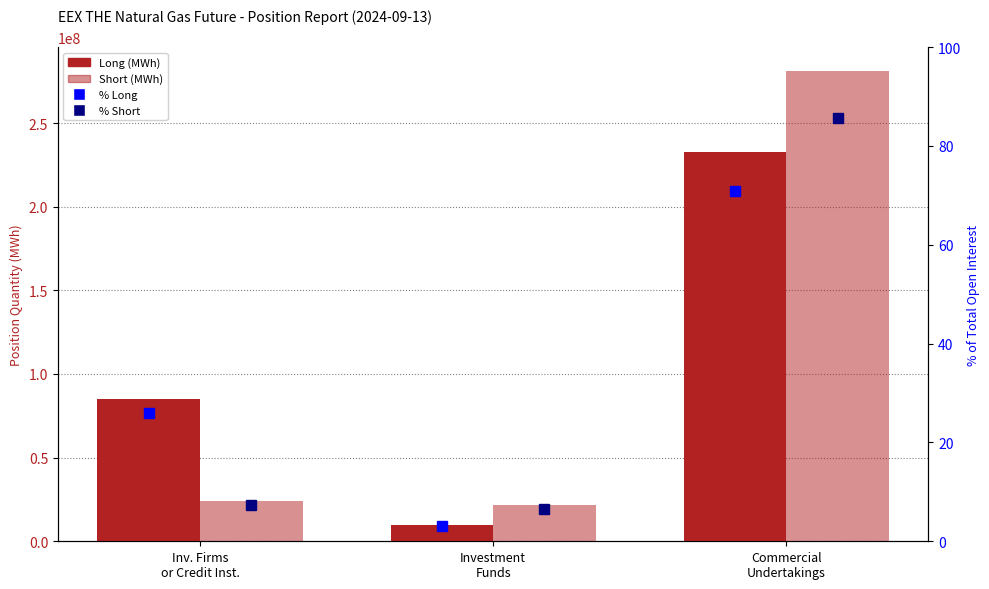

What is the label of the 1st bar from the right?

Commercial
Undertakings